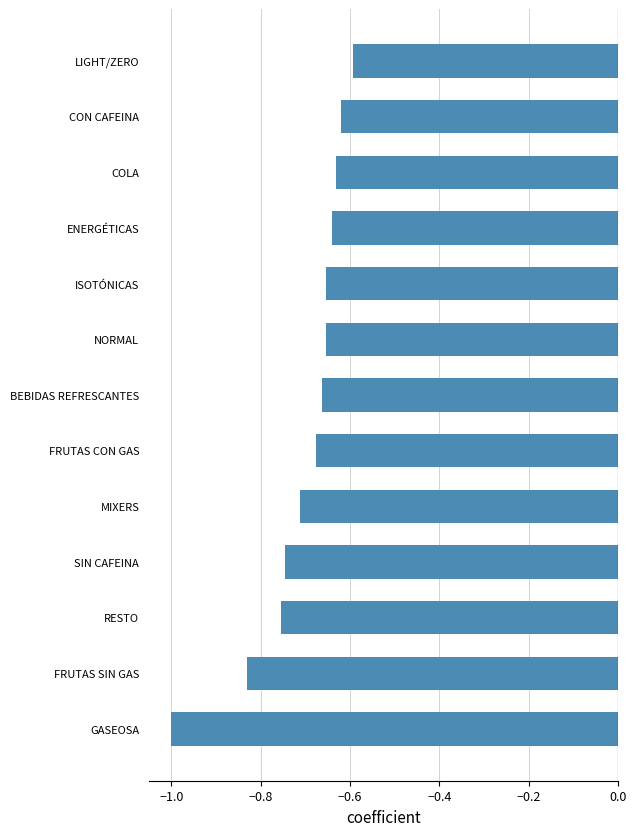

Count the number of categories in the chart.

13